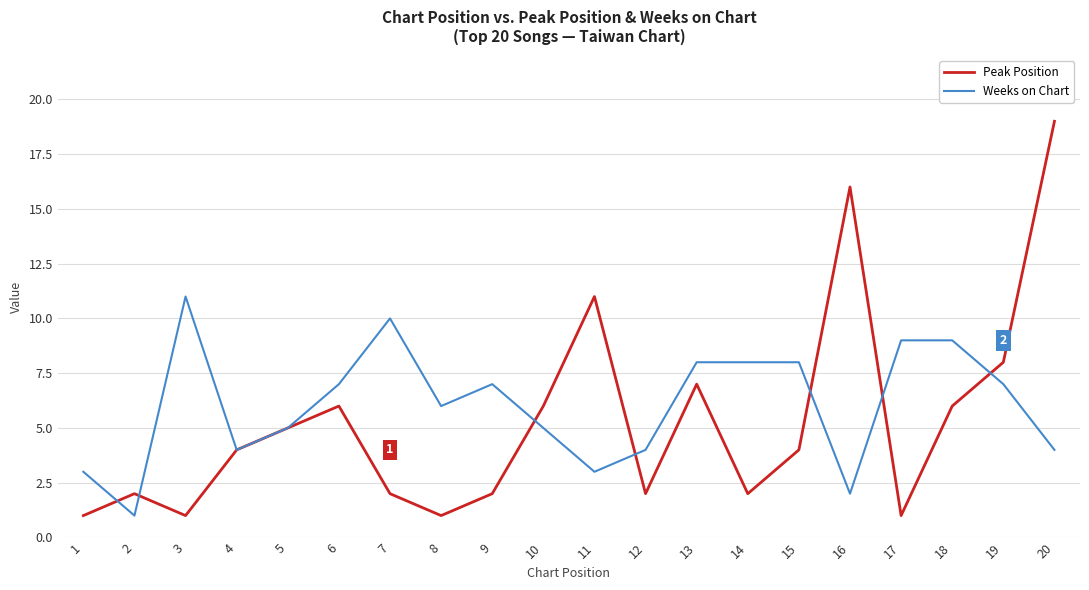

What is the average value of the Peak Position series?

5